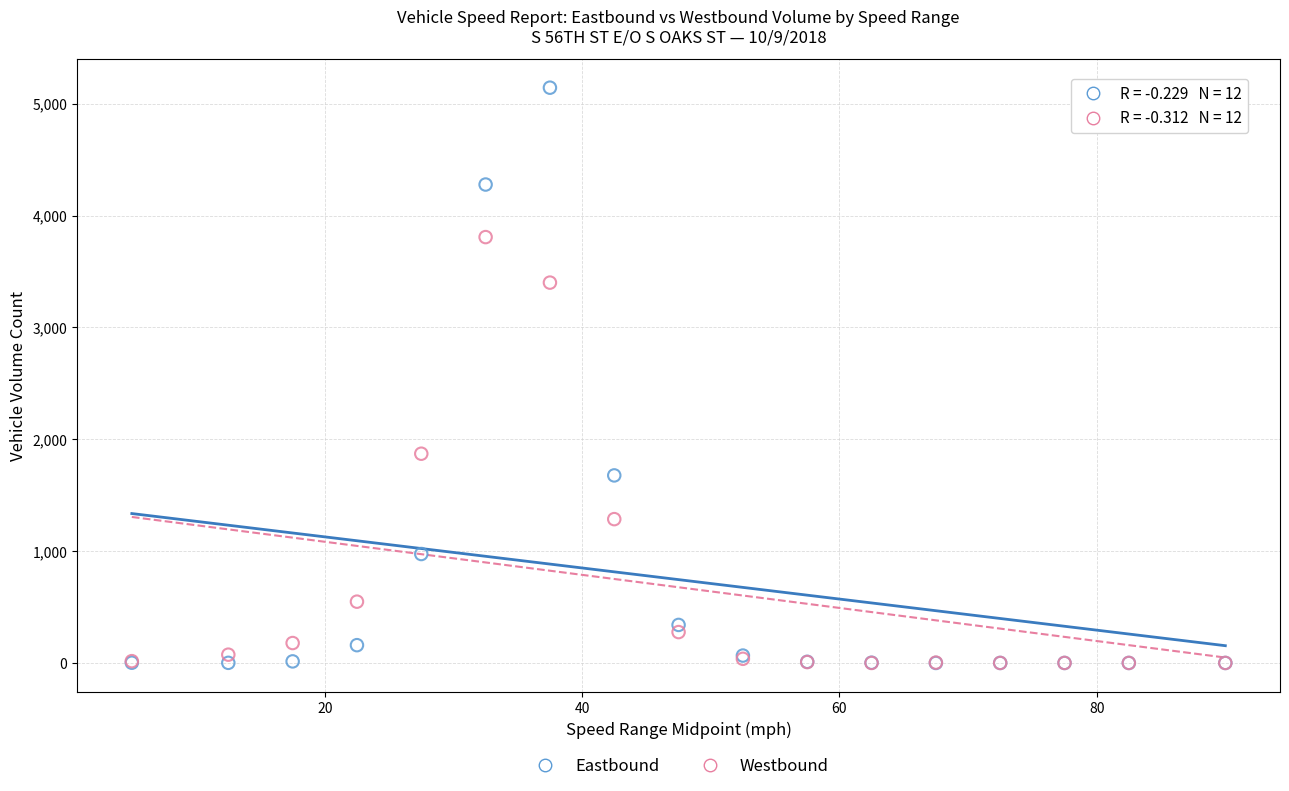

Across all series, what Y value is closest to 2572?

1871